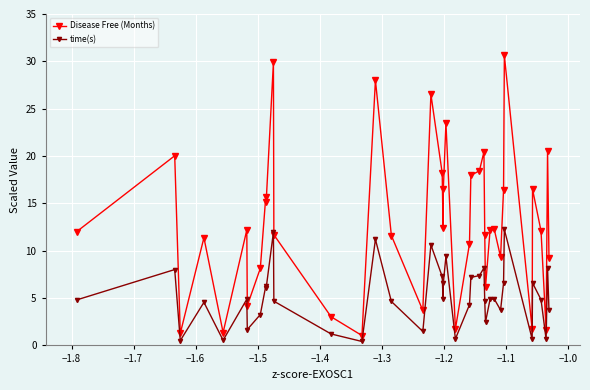

True or false: time(s) and Disease Free (Months) cross at least once.

False